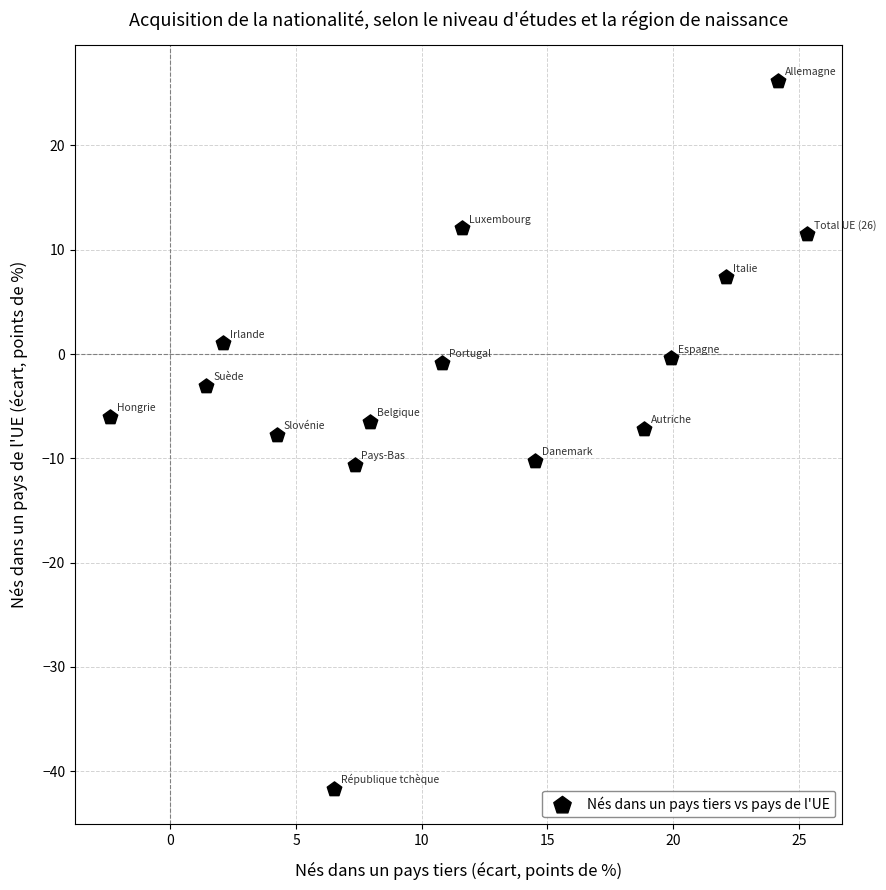

What is the range of X values (max minus min)?

27.8